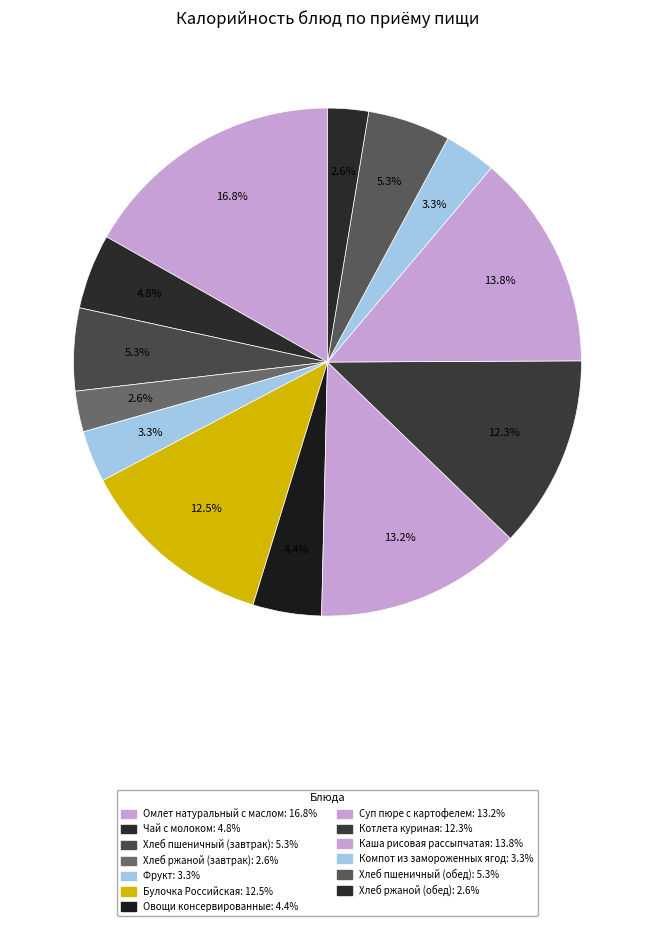

How many slices are in this pie chart?

13